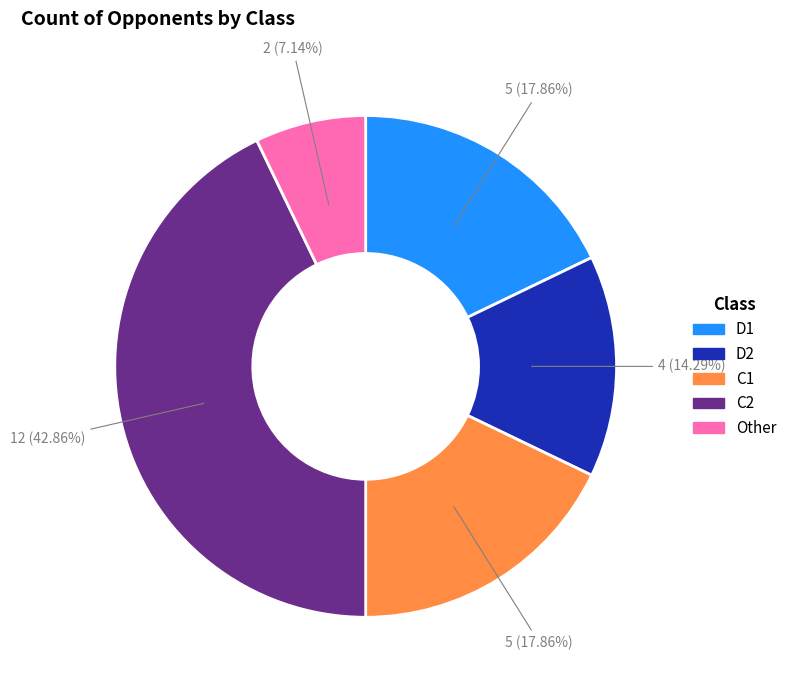

Which slice is the smallest?

Other